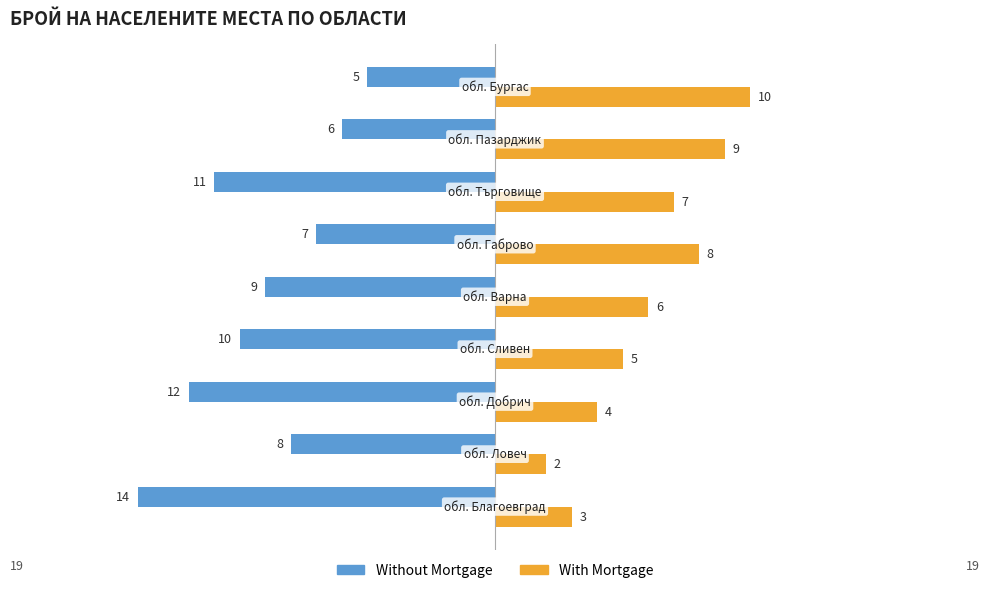

Rank the series by their maximum value, from lowest to highest.

Without Mortgage, With Mortgage